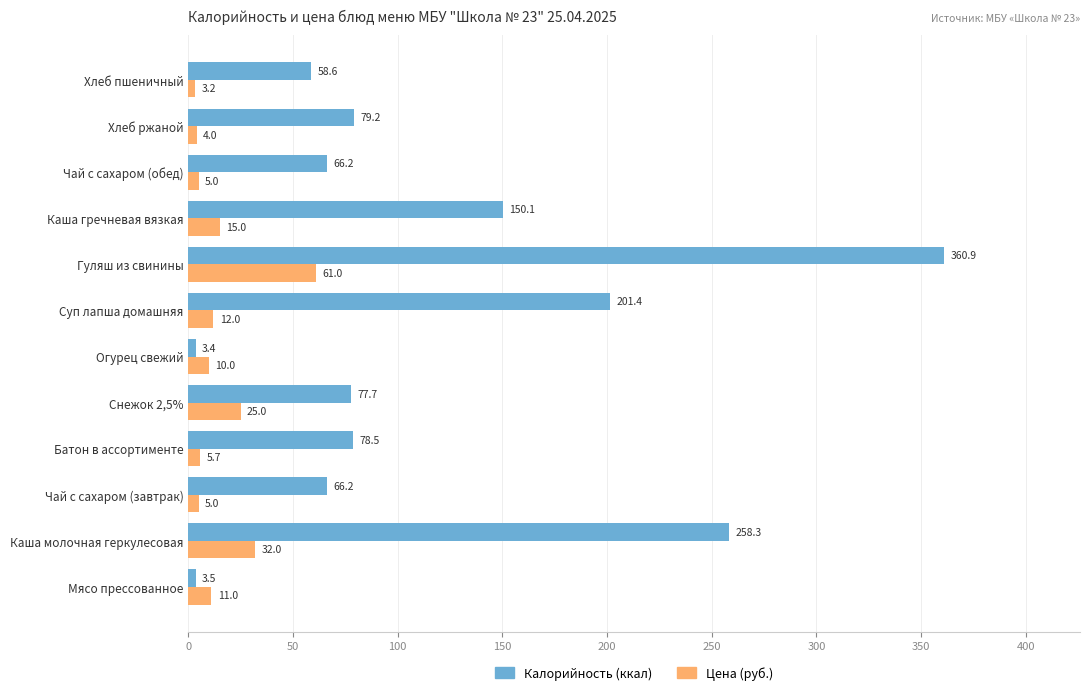

Count the number of categories in the chart.

12